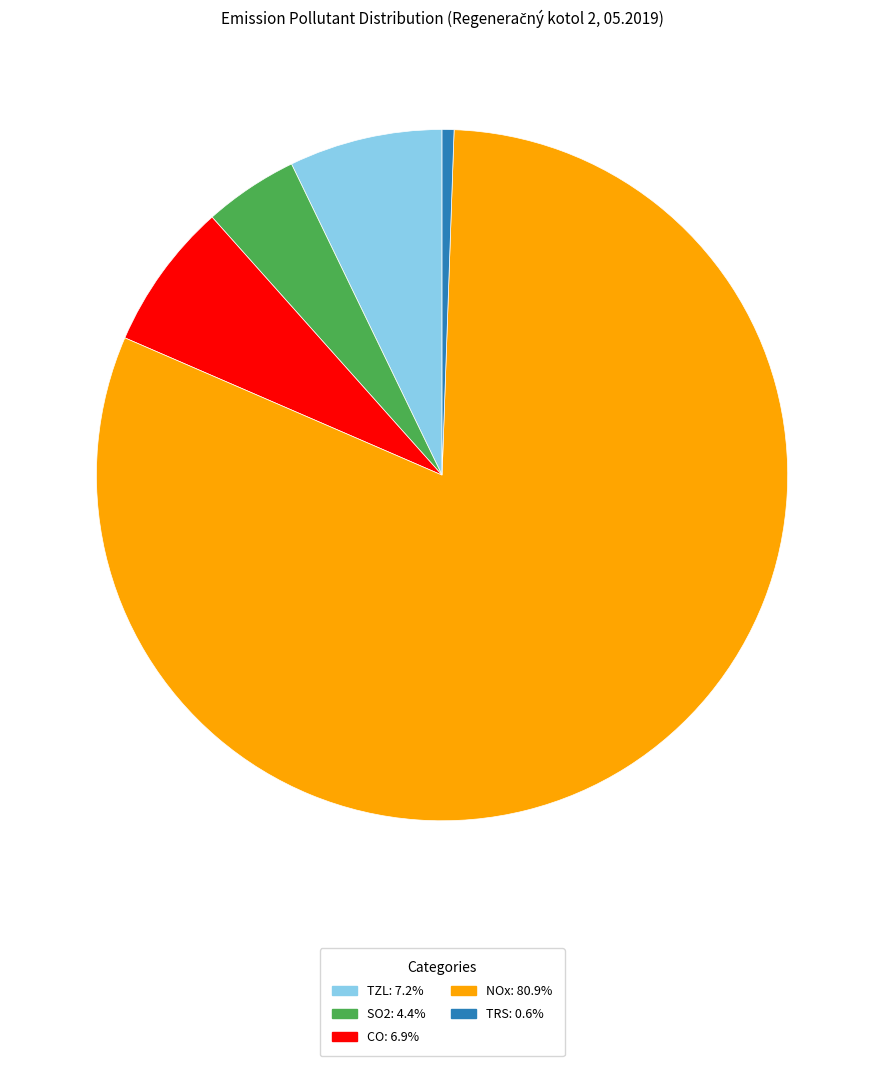

Is there any slice that represents more than half of the pie?

Yes